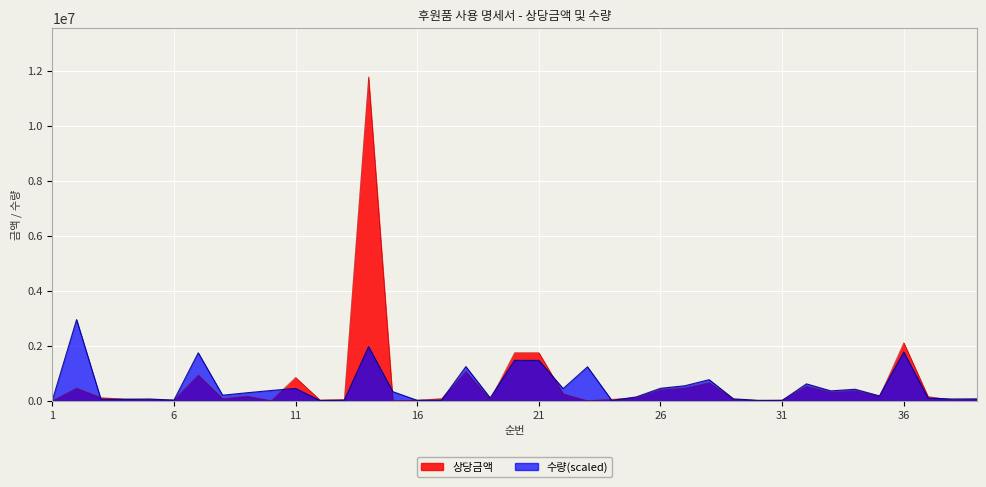

What is the sum of all 수량 values?

19922333.3